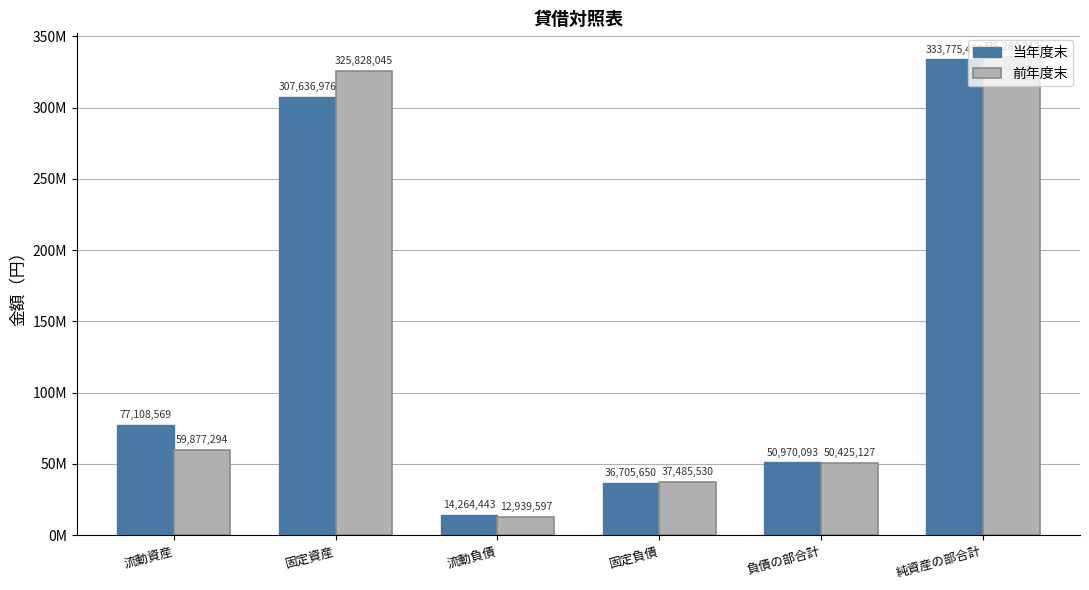

At which label is 当年度末 closest to 174019947?

流動資産